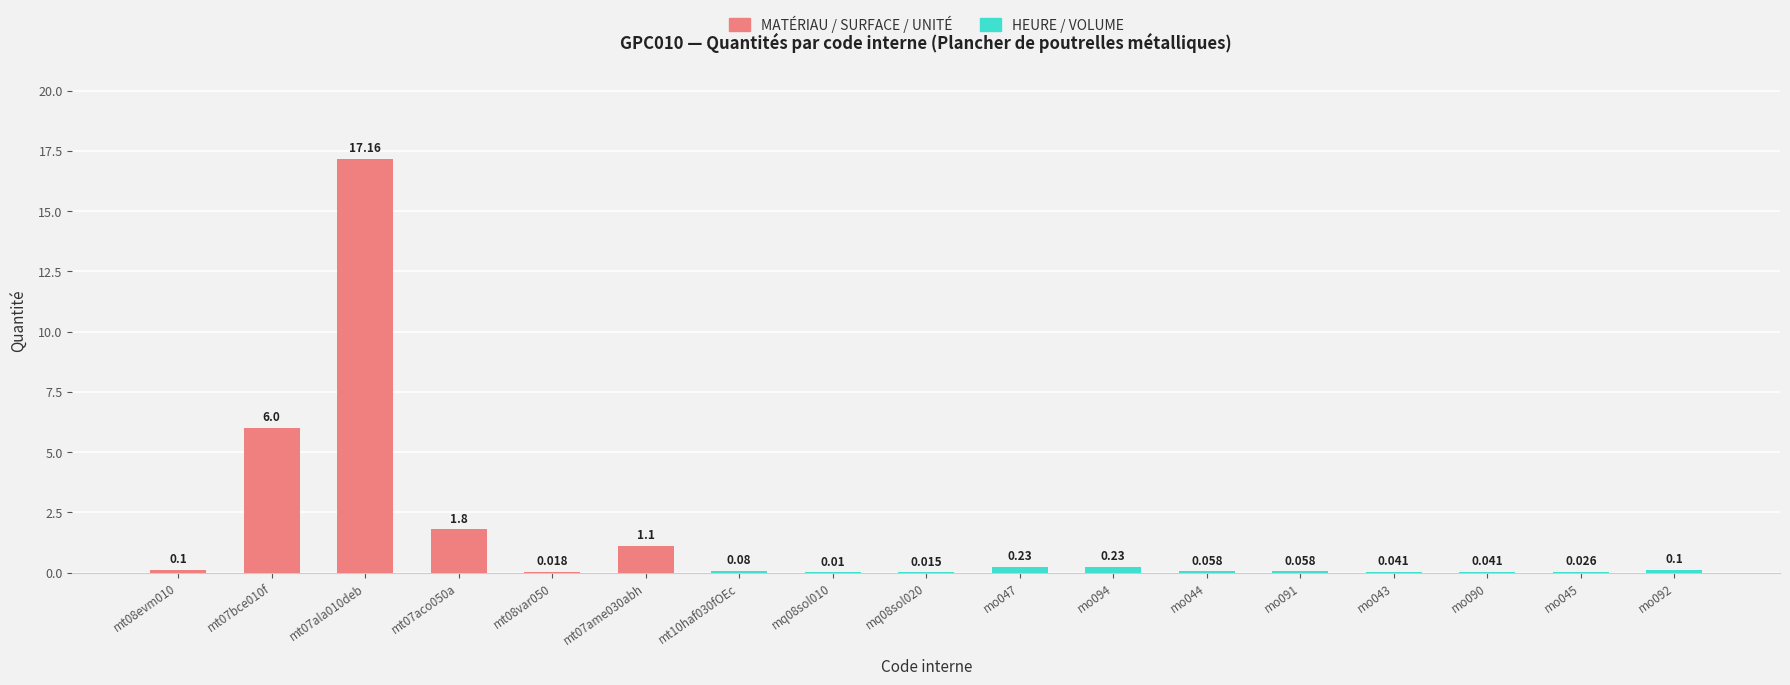

Count the number of data series in this chart.

1